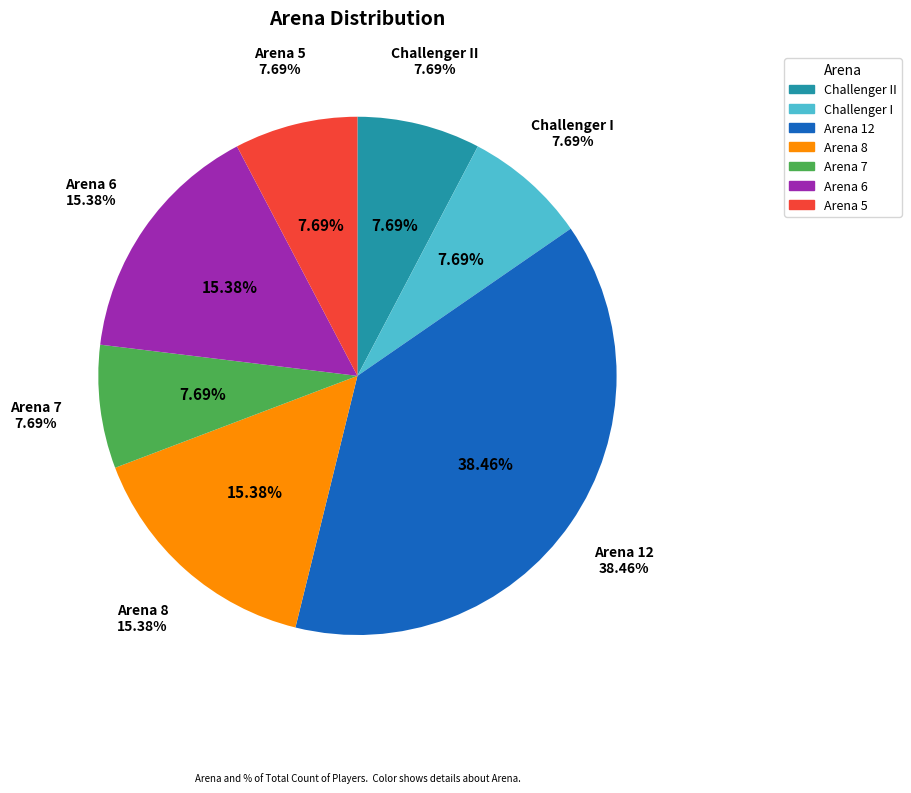

Does any single category account for the majority?

No